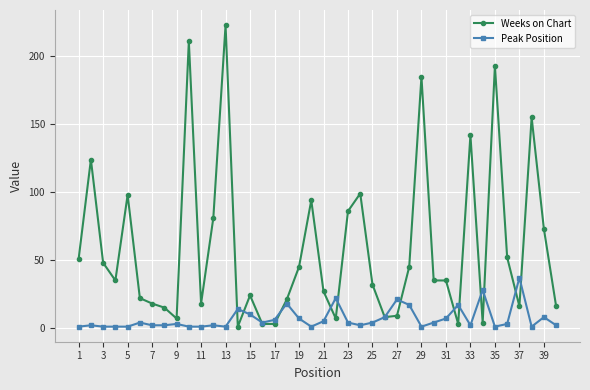

What is the difference between the second highest and minimum values in the Weeks on Chart series?

210